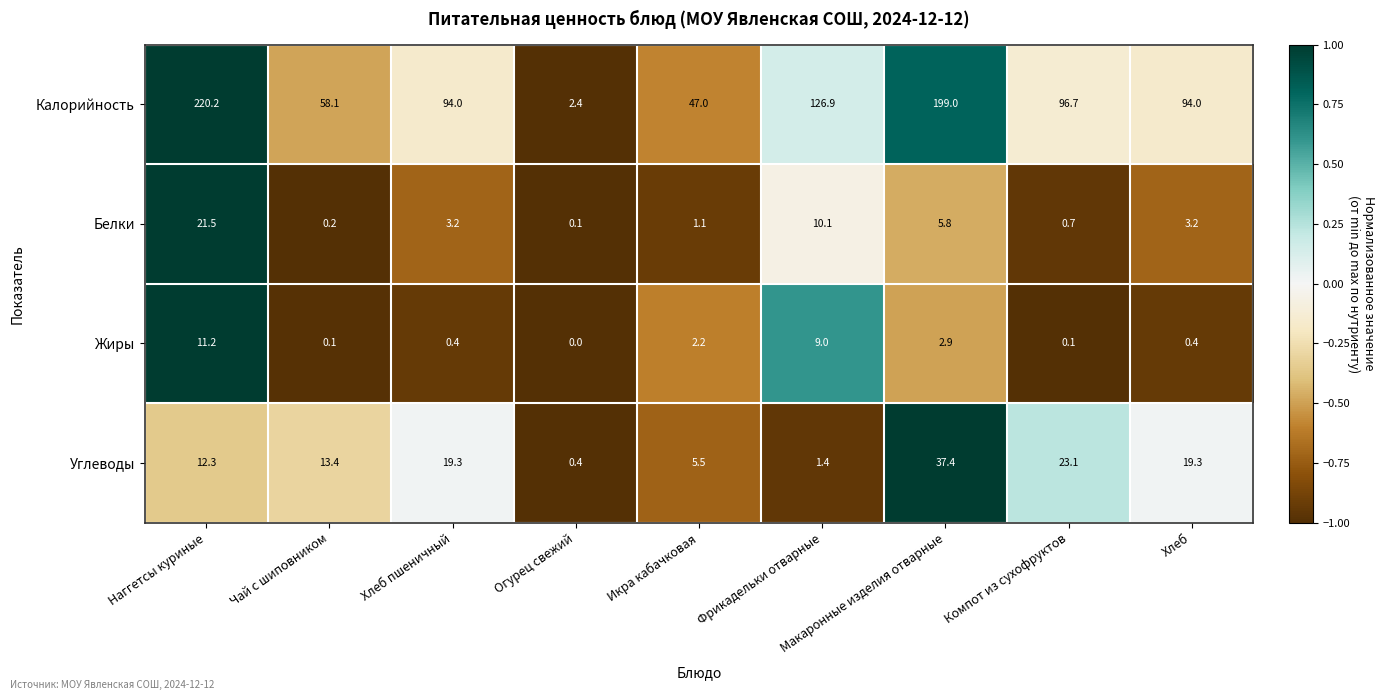

How many values in the Белки series exceed 3?

5